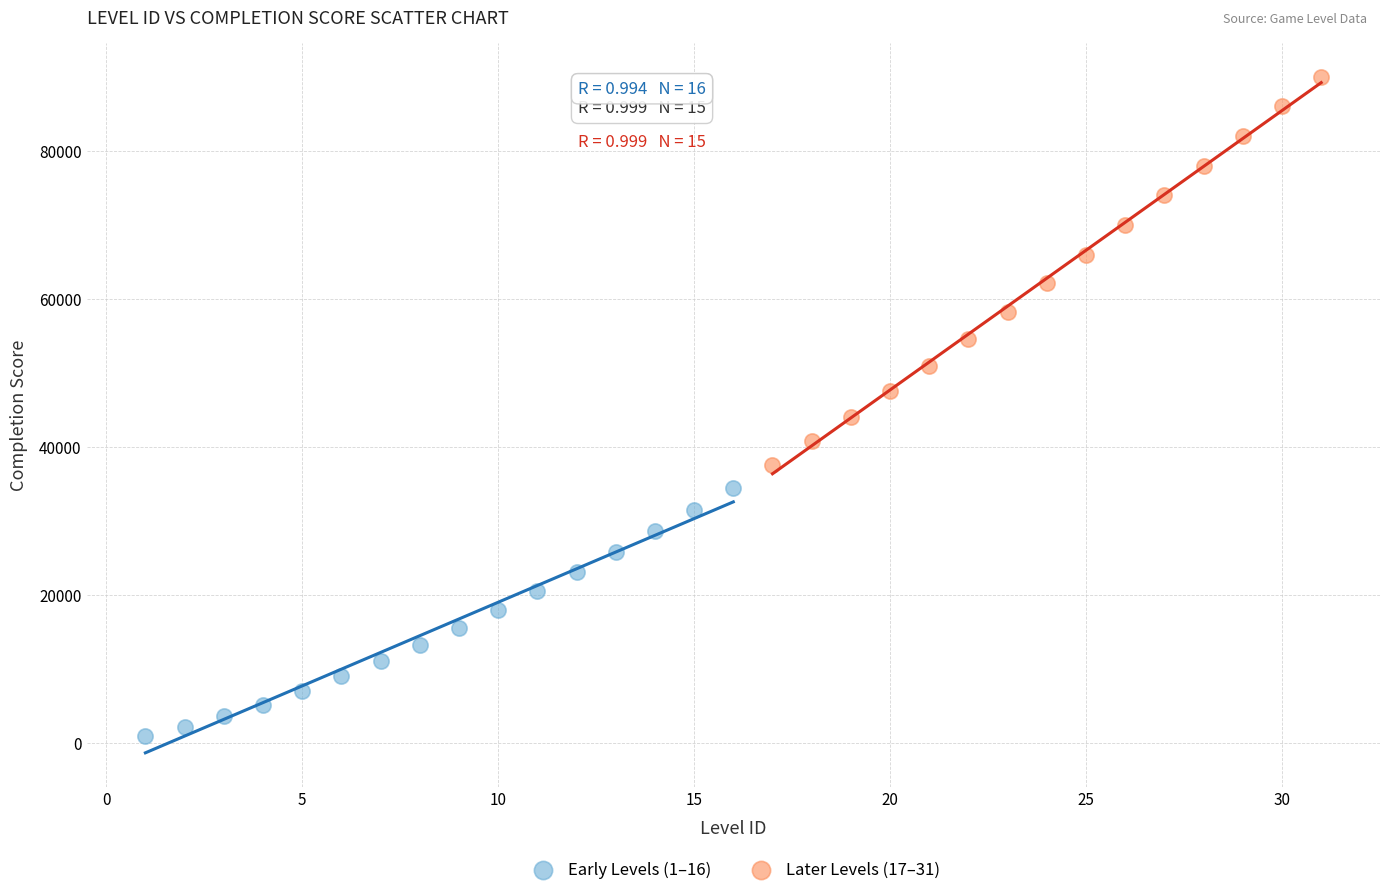

Which series reaches the minimum Y coordinate?

Early Levels (1–16)